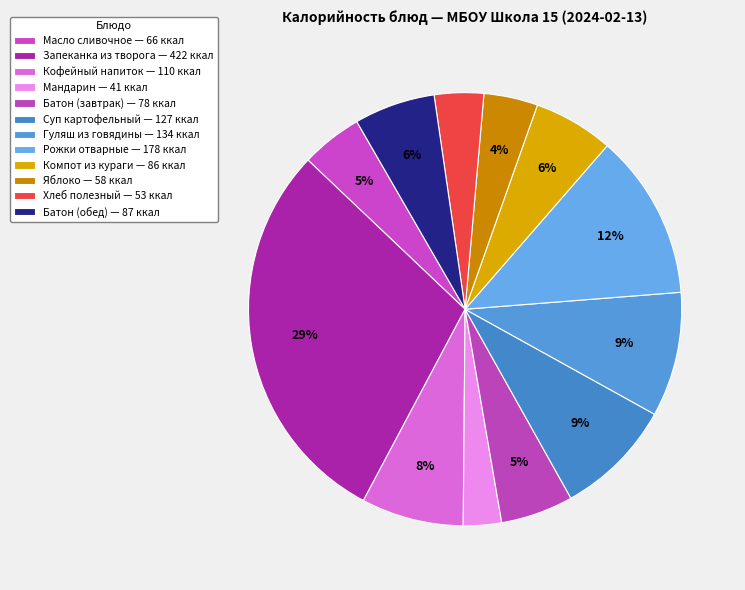

Rank the categories by value from highest to lowest.

Запеканка из творога, Рожки отварные, Гуляш из говядины, Суп картофельный, Кофейный напиток, Батон (обед), Компот из кураги, Батон (завтрак), Масло сливочное, Яблоко, Хлеб полезный, Мандарин